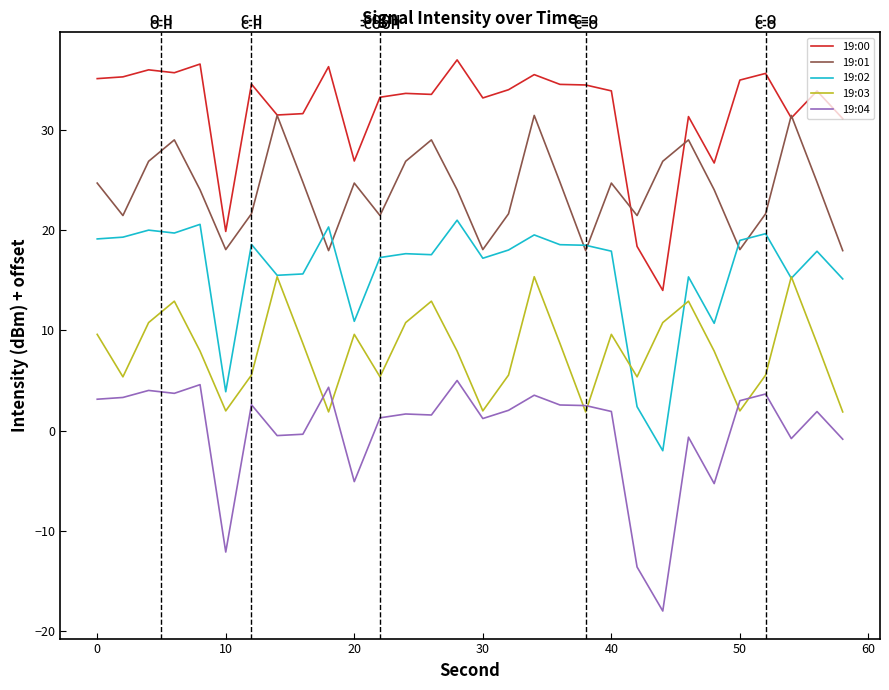

Rank the series by their maximum value, from lowest to highest.

19:04, 19:03, 19:02, 19:01, 19:00